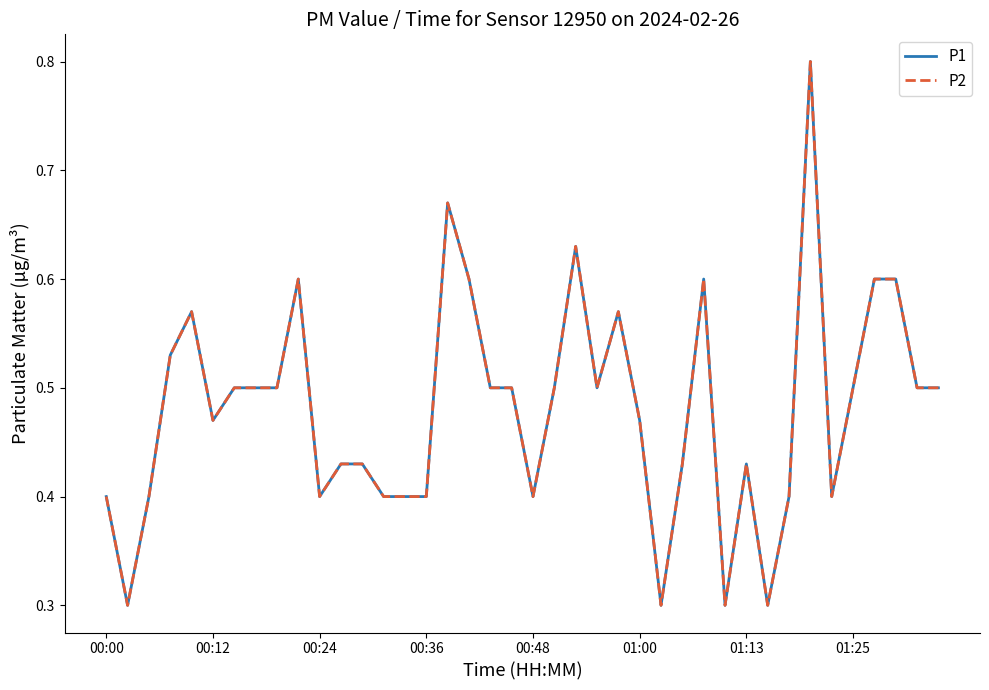

Does the chart have visible grid lines?

No